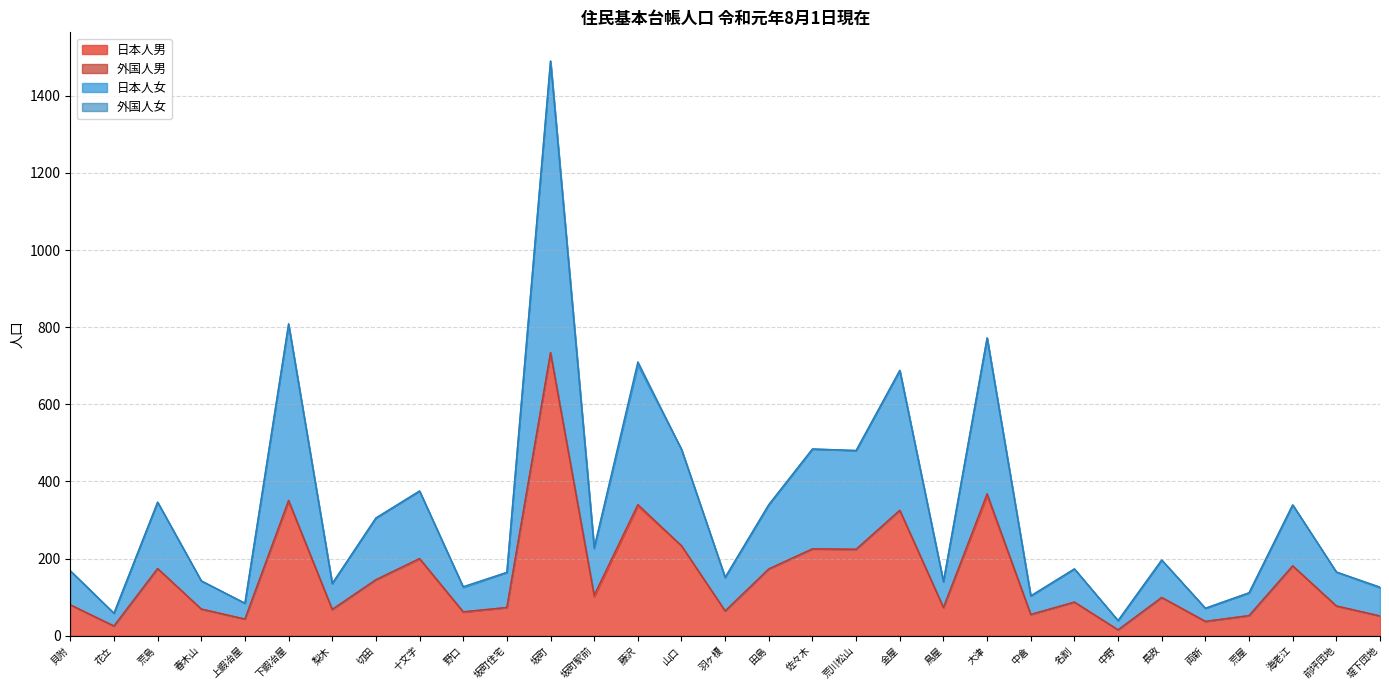

What is the maximum value shown in the chart?

1490